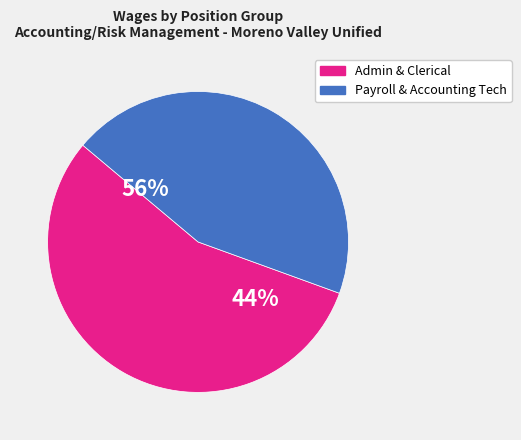

True or false: Risk Management Specialist accounts for 1% of the total.

False